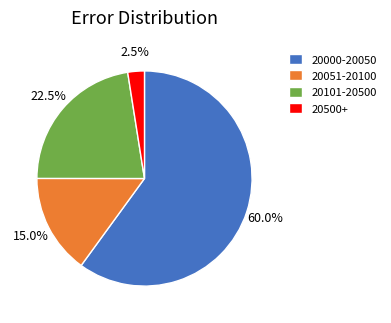

To the nearest percent, what is the average slice percentage?

25%